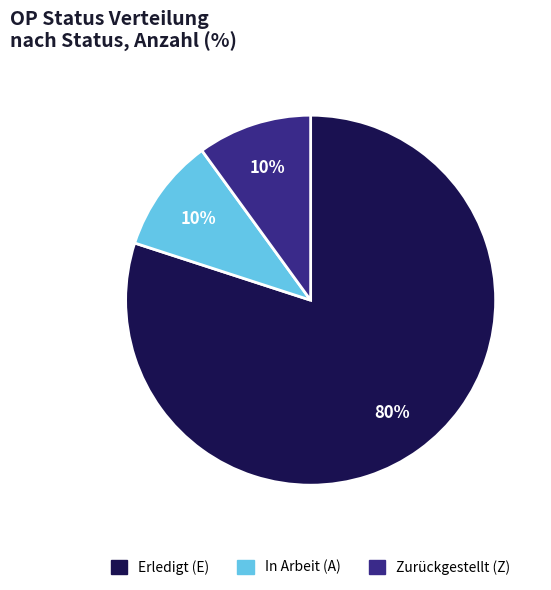

Is the sum of In Arbeit (A) and Zurückgestellt (Z) greater than half?

No